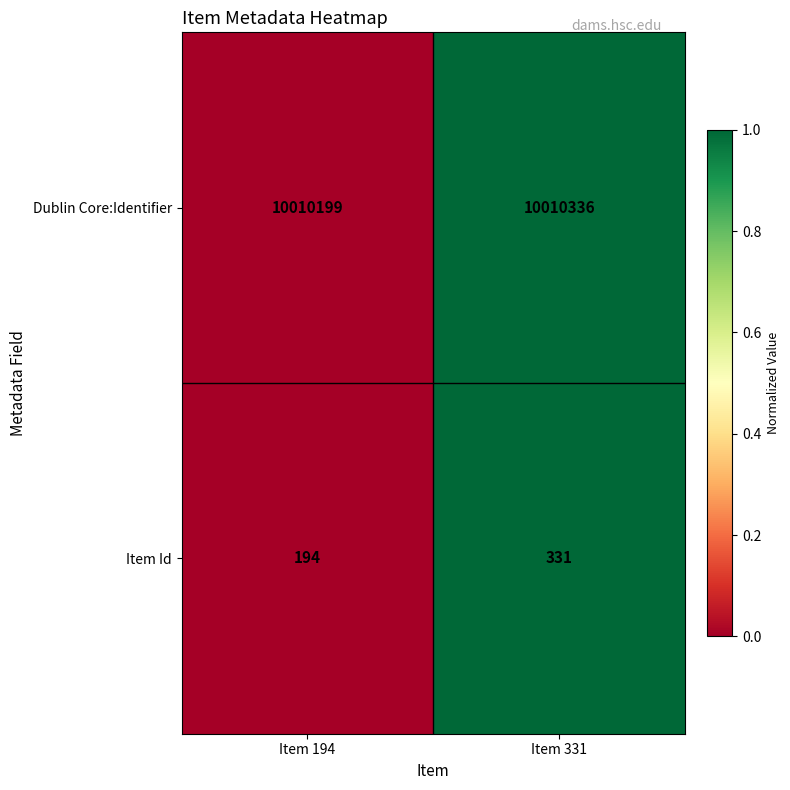

What is the difference between the highest and lowest values at Item 331?

10010005